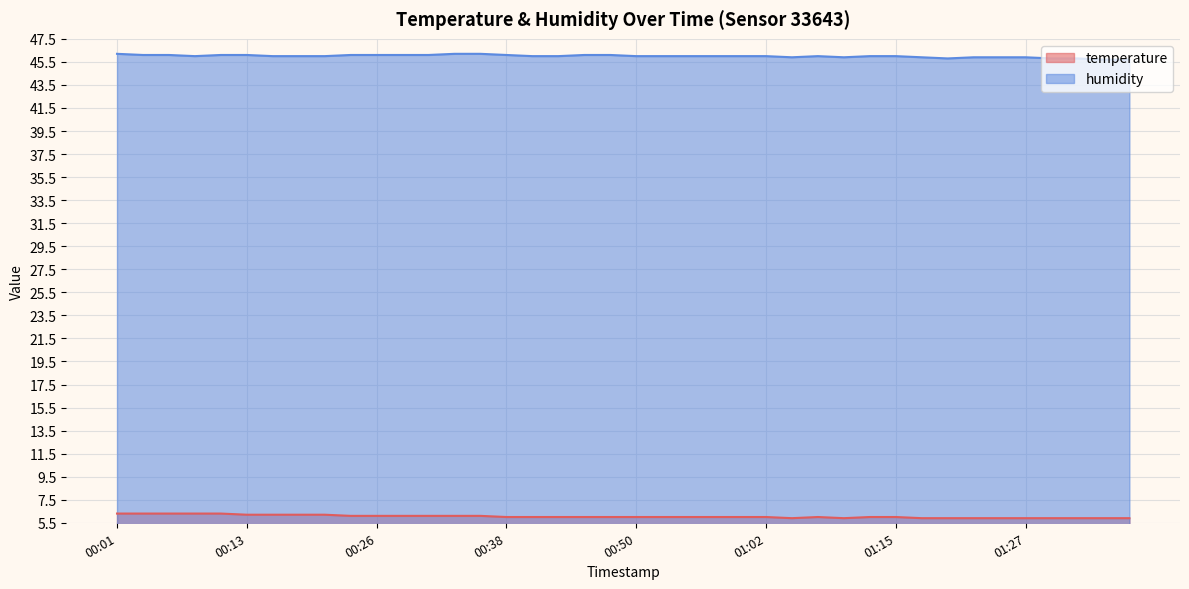

What is the maximum value for temperature?

6.3